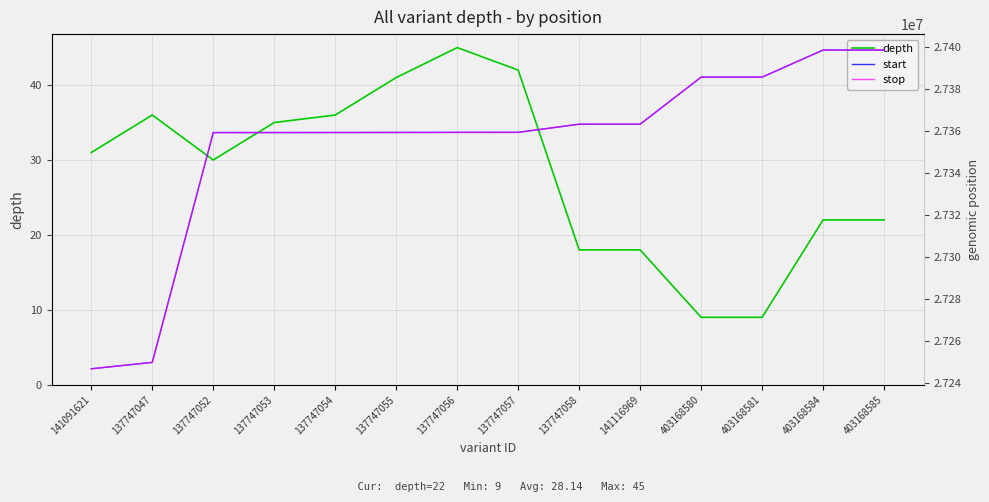

True or false: depth and stop cross at least once.

False